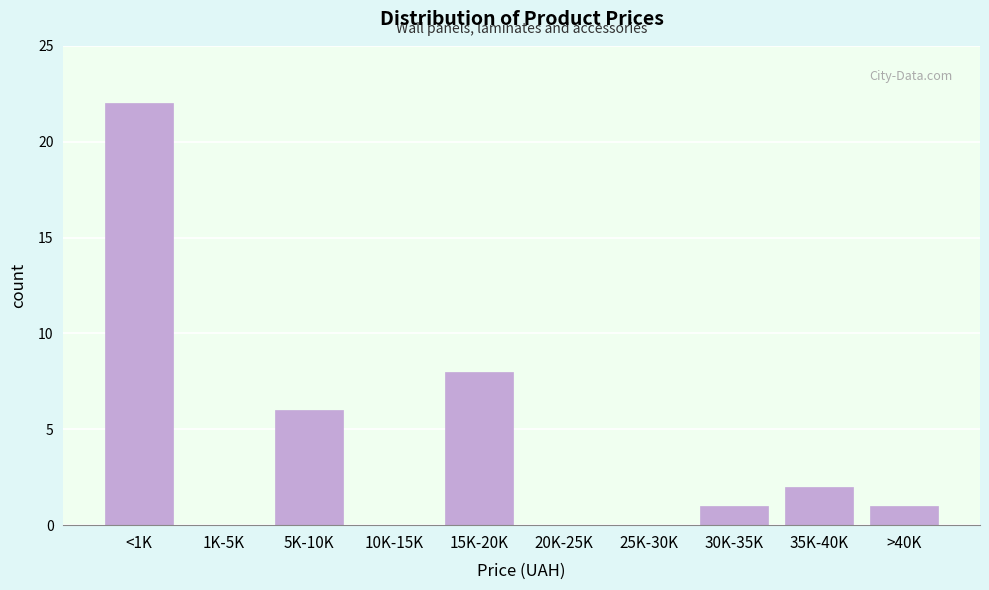

Reading left to right, extract all data points from this chart.

<1K=22	1K-5K=0	5K-10K=6	10K-15K=0	15K-20K=8	20K-25K=0	25K-30K=0	30K-35K=1	35K-40K=2	>40K=1